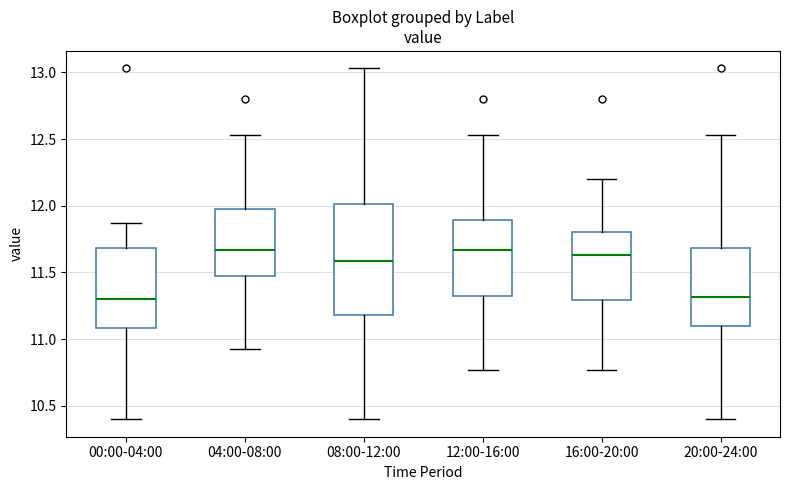

Reading left to right, read every box against the y-axis: the position of its median line, the range the box covers, and the ends of its whiskers. The values are not printed on the chart, so give them approximately, as read against the axis.

00:00-04:00: median 11.30, box 11.10 to 11.70, whiskers 10.40 to 11.85
04:00-08:00: median 11.65, box 11.50 to 12.00, whiskers 10.95 to 12.55
08:00-12:00: median 11.60, box 11.20 to 12.00, whiskers 10.40 to 13.05
12:00-16:00: median 11.65, box 11.30 to 11.90, whiskers 10.75 to 12.55
16:00-20:00: median 11.65, box 11.30 to 11.80, whiskers 10.75 to 12.20
20:00-24:00: median 11.30, box 11.10 to 11.70, whiskers 10.40 to 12.55